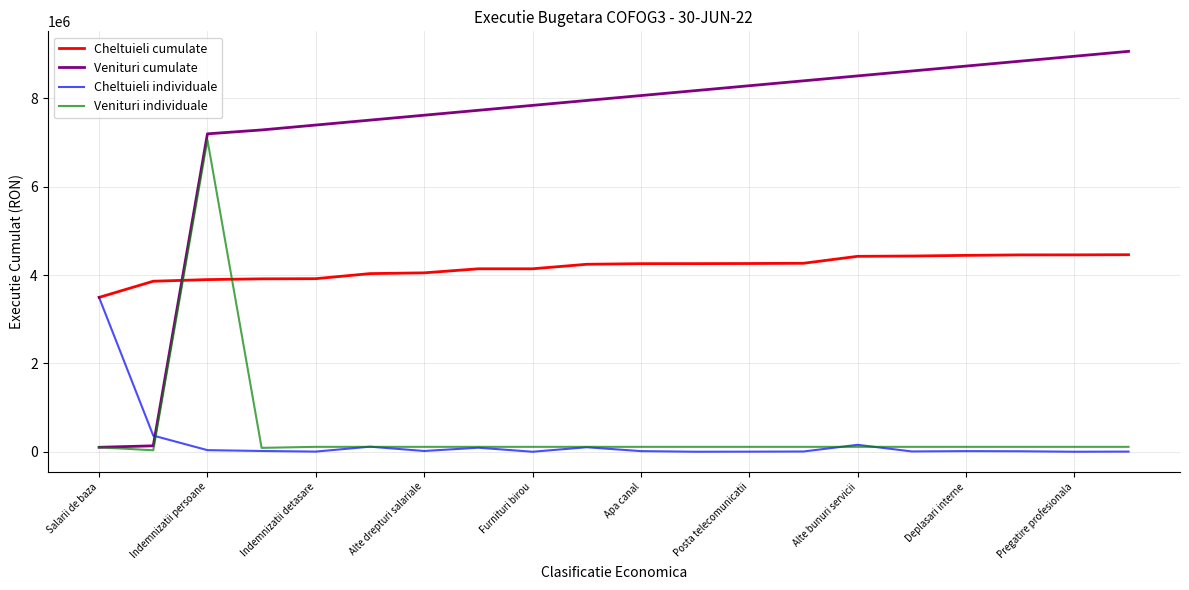

What is the lowest value of the Cheltuieli cumulate series?

3494460.0